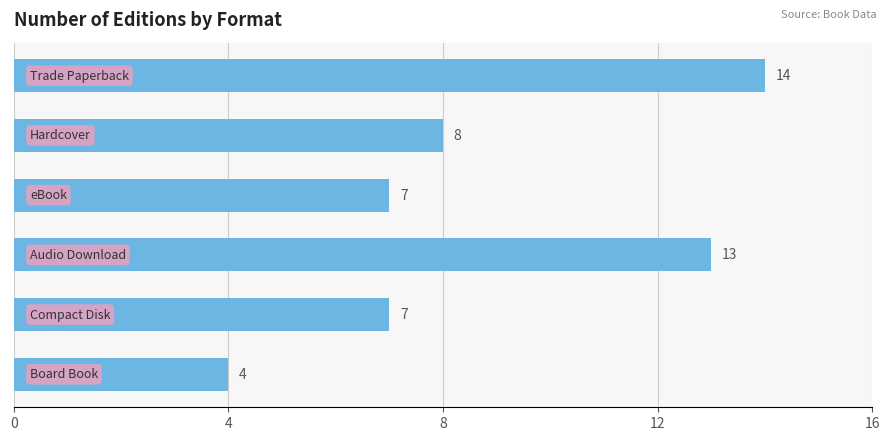

Count the values in the range 7 to 13.

4